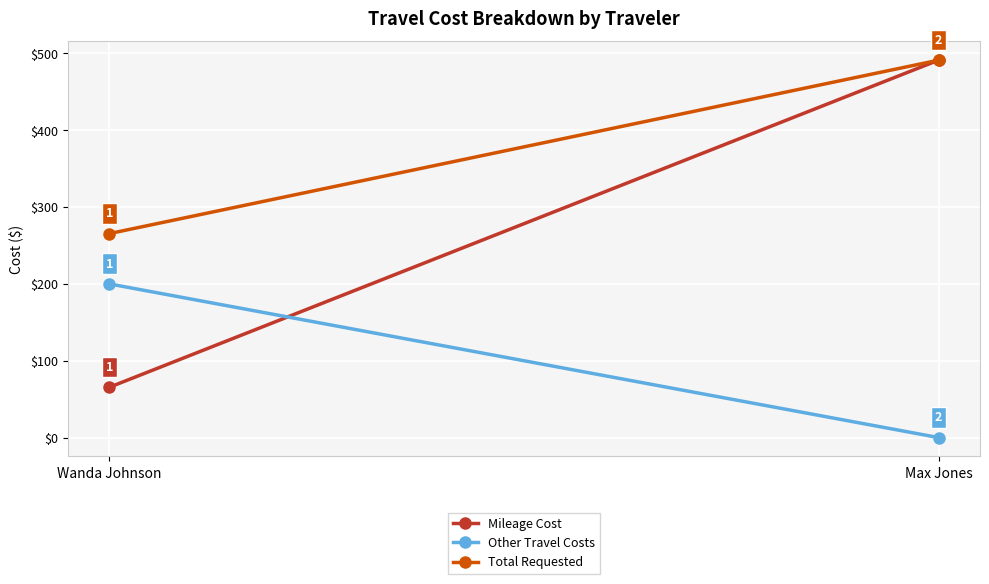

Rank the series by their average value, from lowest to highest.

Other Travel Costs, Mileage Cost, Total Requested